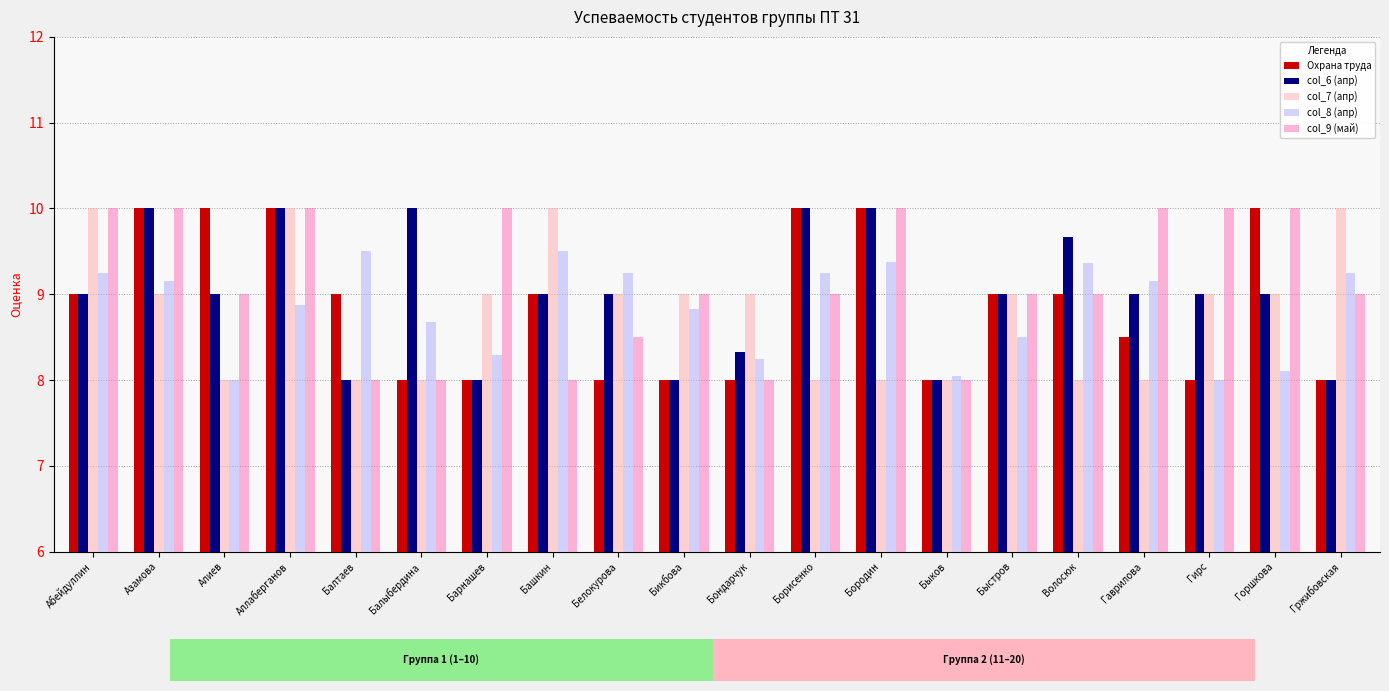

What are all the series names shown in the legend?

Охрана труда, col_6 (апр), col_7 (апр), col_8 (апр), col_9 (май)